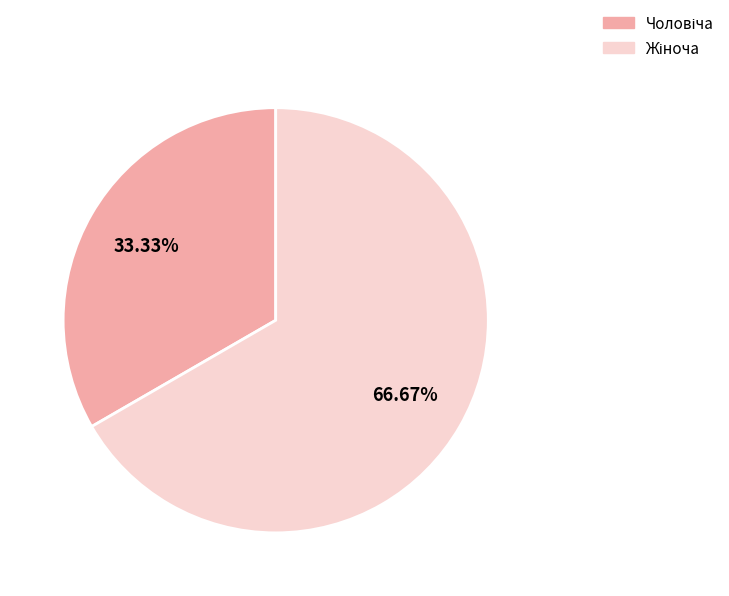

Is there any slice that represents more than half of the pie?

Yes